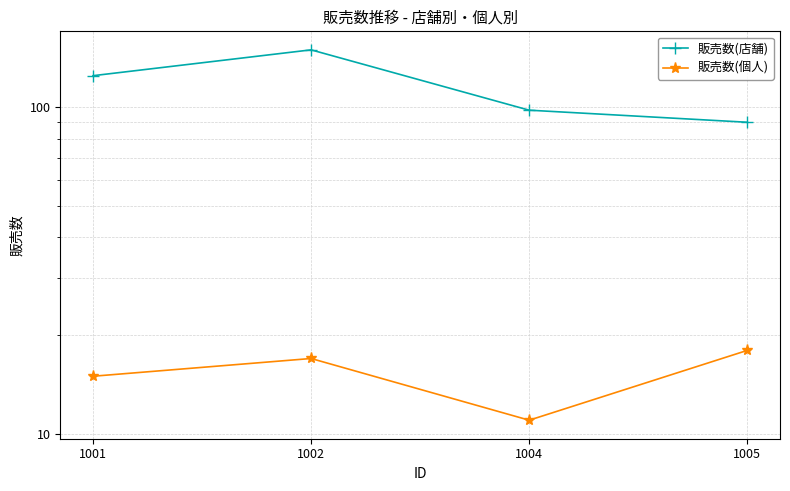

What is the difference between the maximum and minimum values in the 販売数(店舗) series?

60